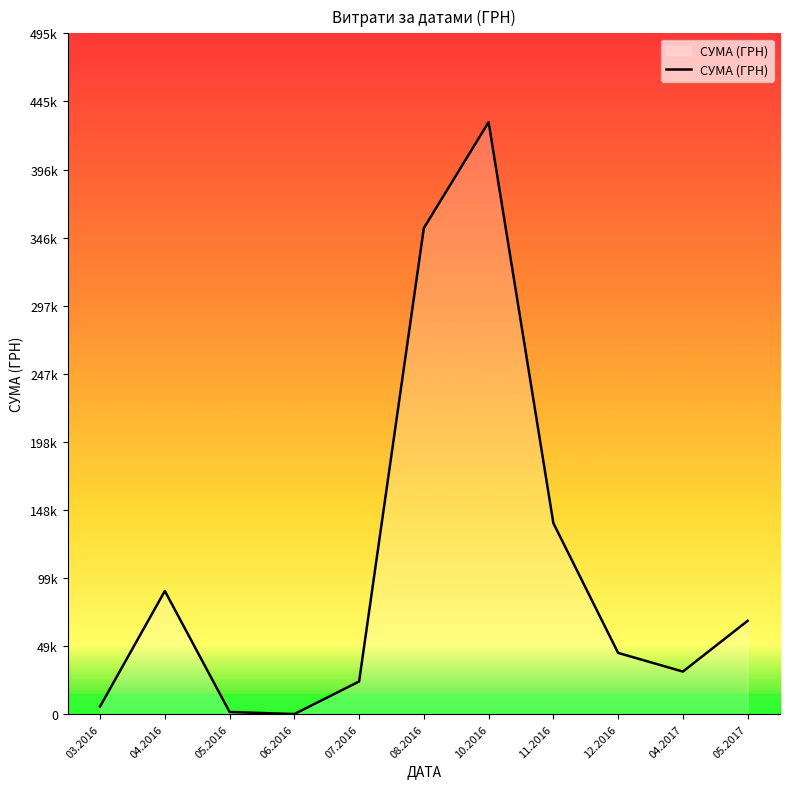

Is this an area chart (filled region under the line)?

Yes